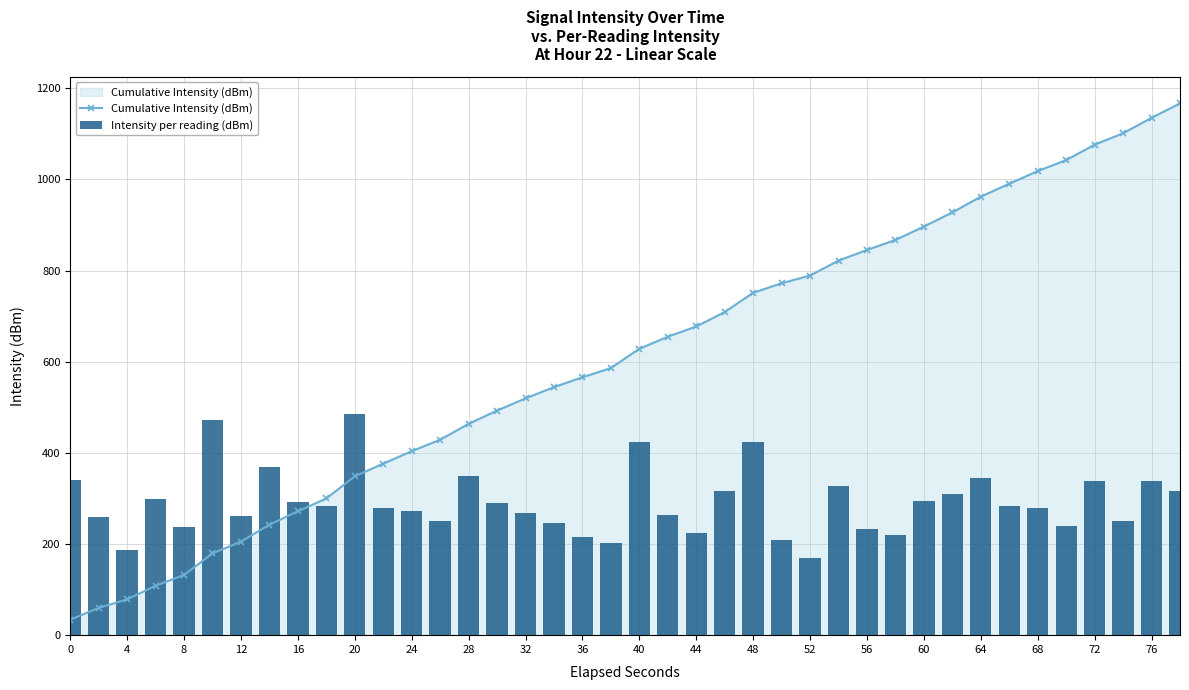

The value of Cumulative Intensity (dBm) at 36 is 353.4. True or false?

False